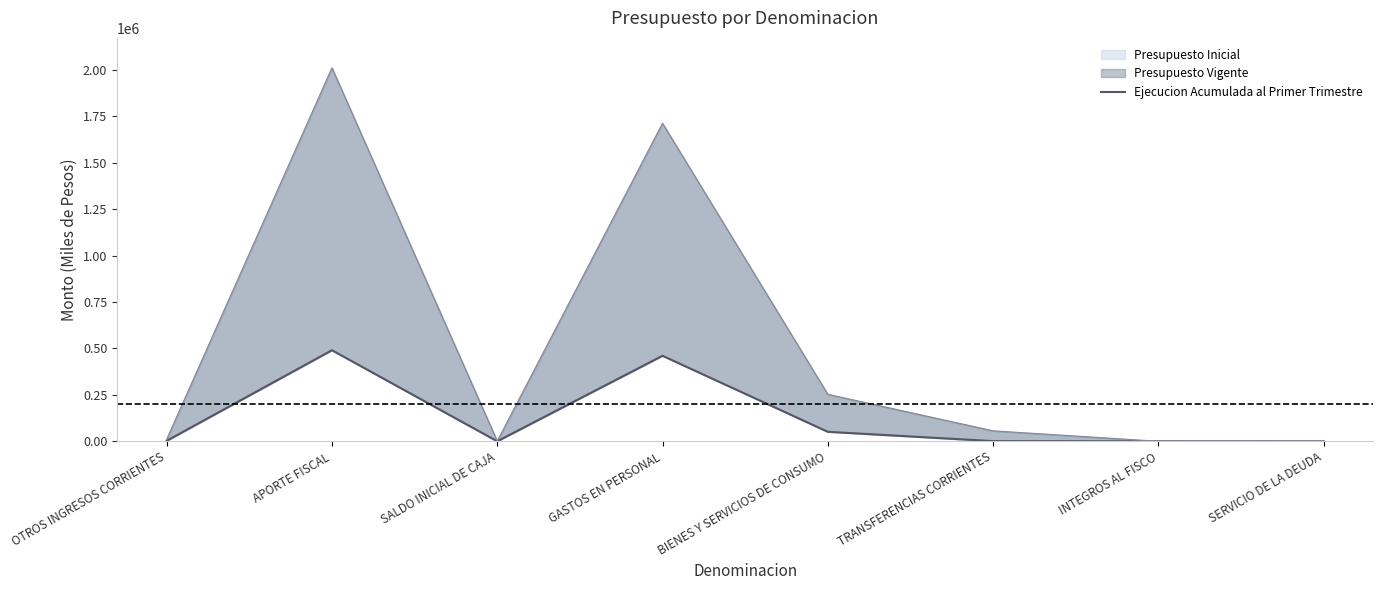

Where is the data nearest to the value 245244?

BIENES Y SERVICIOS DE CONSUMO